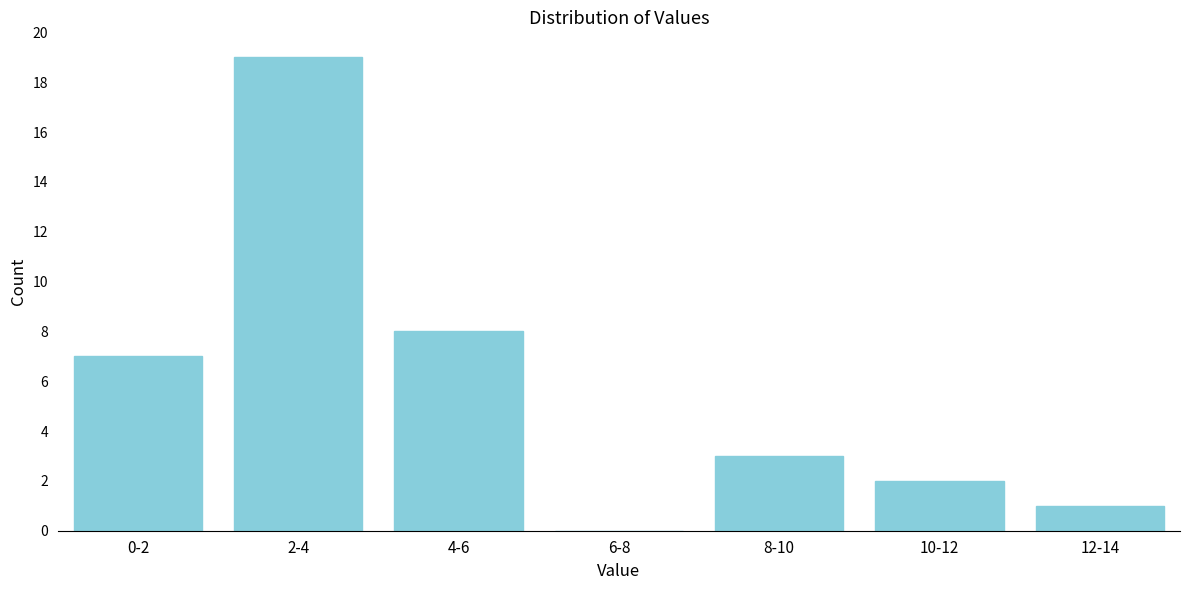

Reading left to right, transcribe all the data shown in this chart.

0-2=7	2-4=19	4-6=8	6-8=0	8-10=3	10-12=2	12-14=1